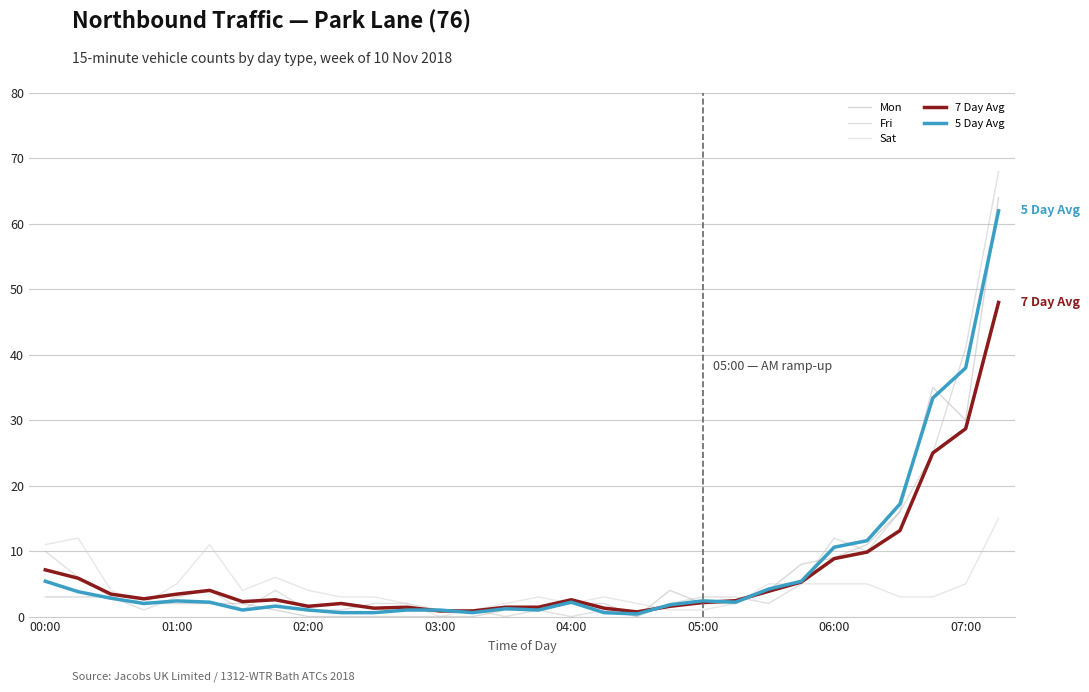

In 5 Day Avg, how many points are higher than both neighbors (excluding endpoints)?

5